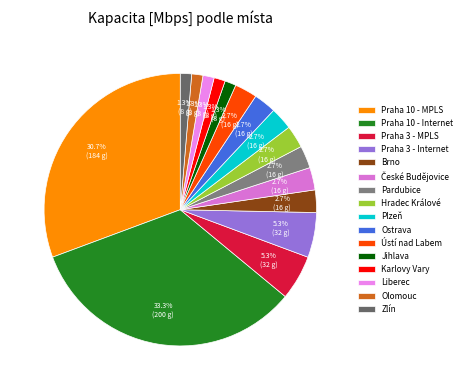

Is there a majority slice in this chart?

No